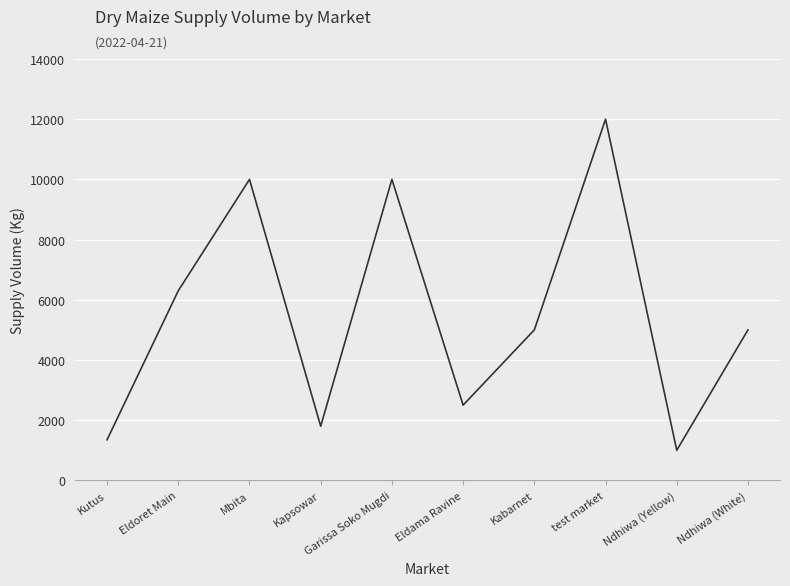

Where is the first local minimum?

Kapsowar